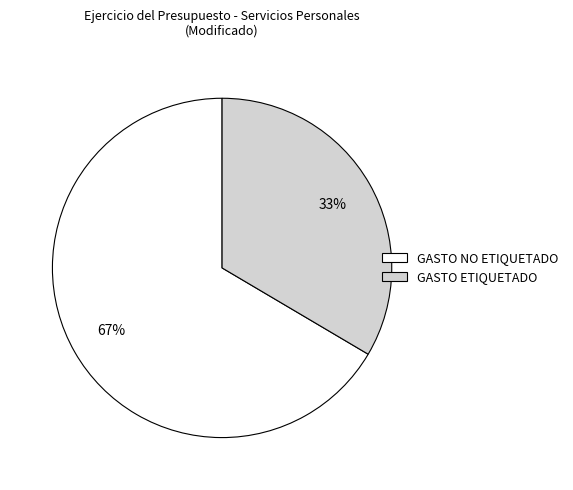

How many slices are in this pie chart?

2